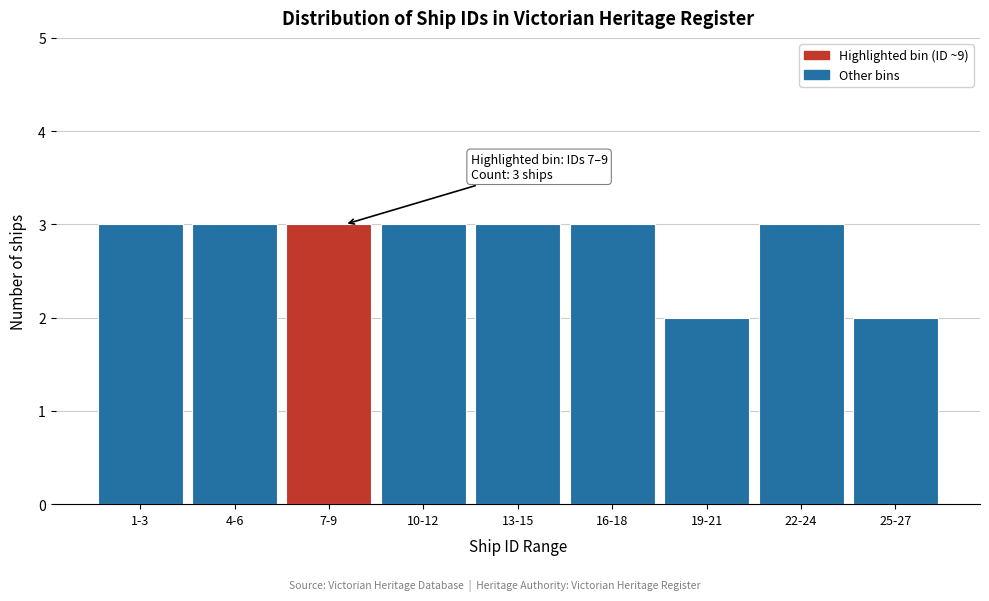

Reading left to right, transcribe all the data shown in this chart.

1-3=3	4-6=3	7-9=3	10-12=3	13-15=3	16-18=3	19-21=2	22-24=3	25-27=2